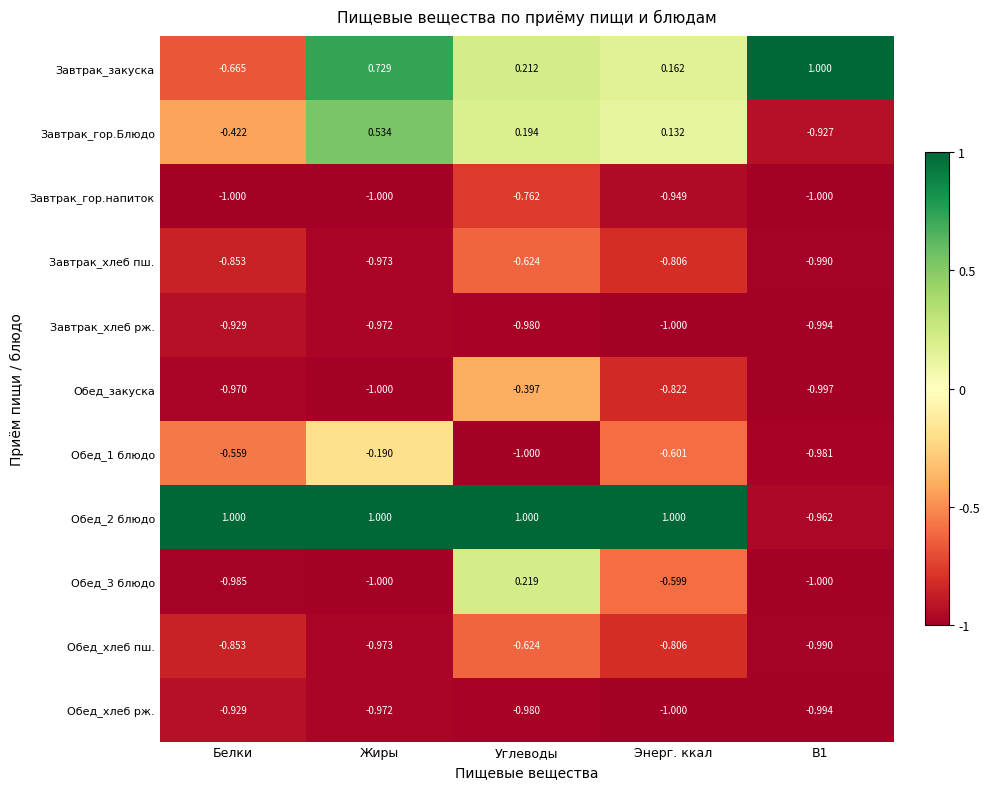

Which category has the highest value in the Обед_1 блюдо series?

Жиры